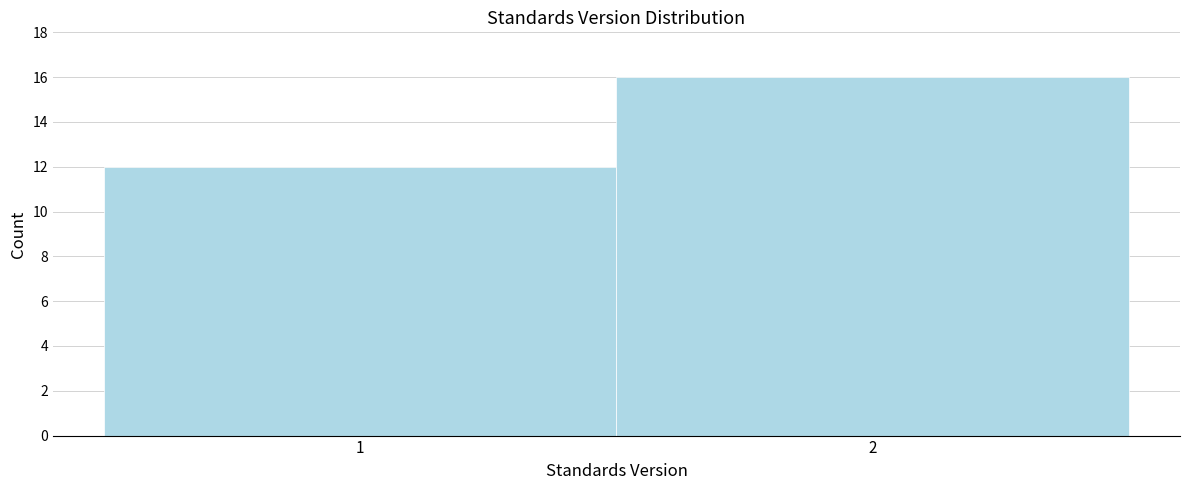

Reading right to left, list all the values displayed in this chart.

2=16	1=12